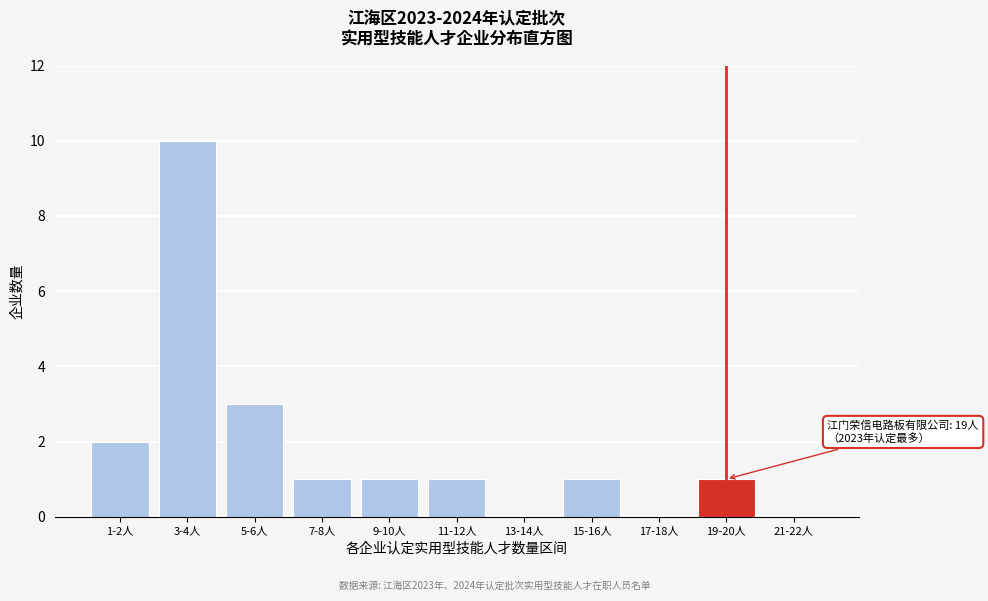

Reading left to right, list all the values displayed in this chart.

1-2人=2	3-4人=10	5-6人=3	7-8人=1	9-10人=1	11-12人=1	13-14人=0	15-16人=1	17-18人=0	19-20人=1	21-22人=0